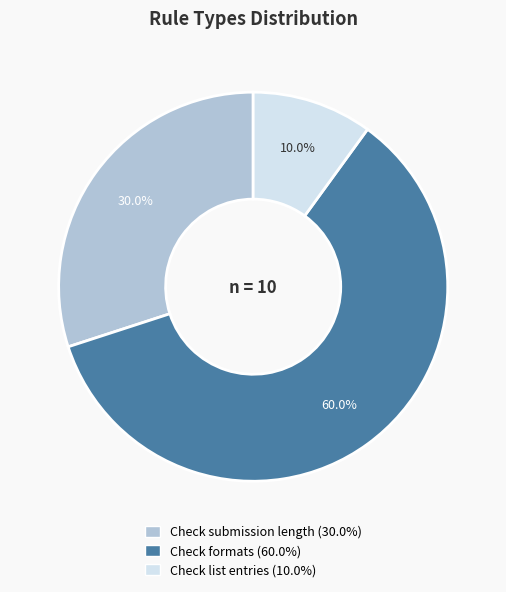

How many segments does this pie chart have?

3